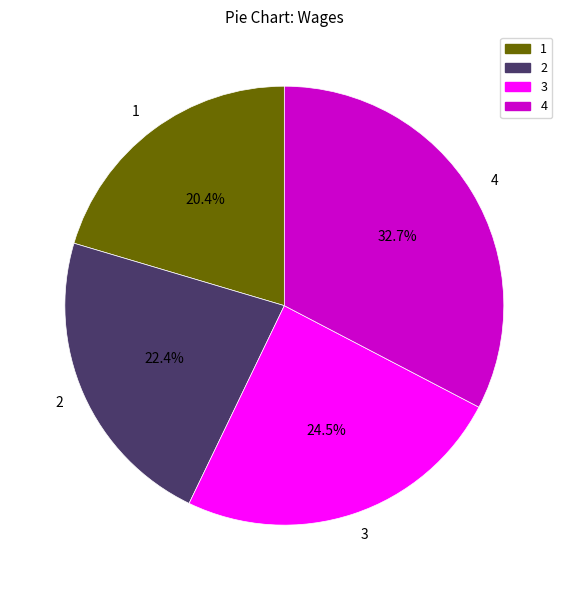

Which category has the biggest portion of the pie?

4